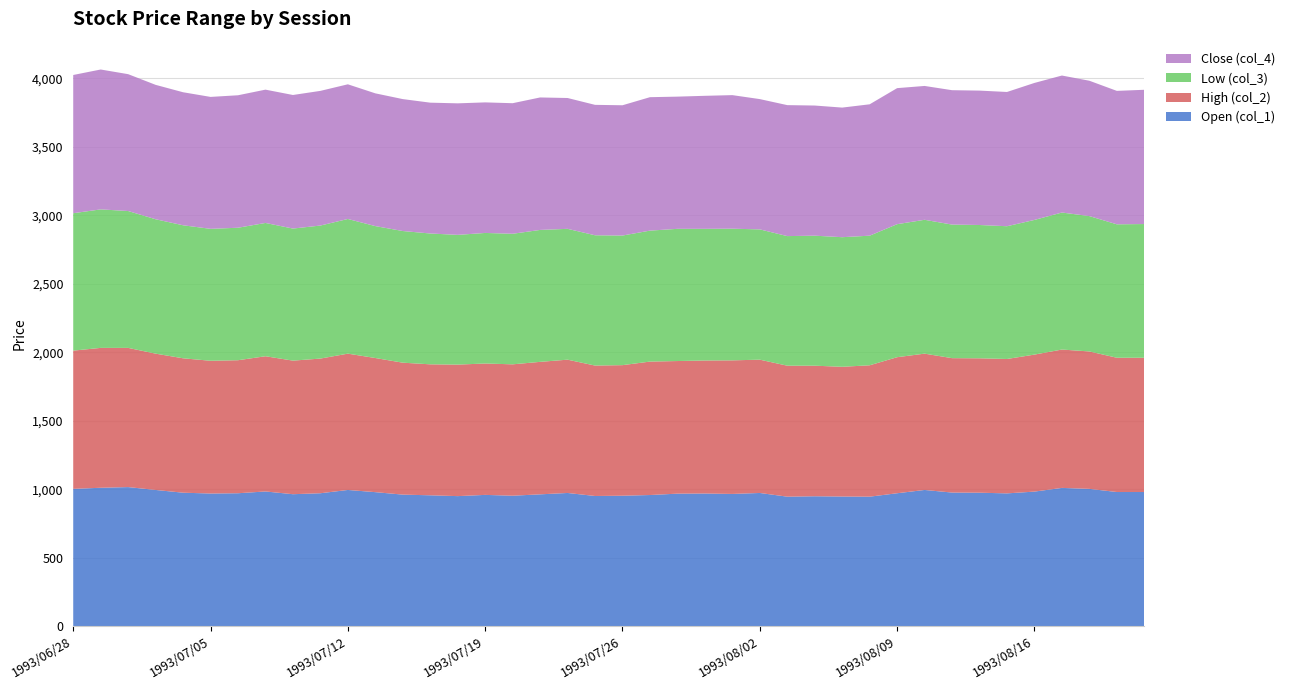

Reading right to left, list all the values displayed in this chart.

col_1: 1993/08/20=980	1993/08/19=980	1993/08/18=1003	1993/08/17=1010	1993/08/16=983	1993/08/13=970	1993/08/12=975	1993/08/11=976	1993/08/10=995	1993/08/09=971	1993/08/06=946	1993/08/05=947	1993/08/04=949	1993/08/03=946	1993/08/02=973	1993/07/30=966	1993/07/29=969	1993/07/28=968	1993/07/27=958	1993/07/26=953	1993/07/23=951	1993/07/22=973	1993/07/21=963	1993/07/20=953	1993/07/19=959	1993/07/16=950	1993/07/15=956	1993/07/14=961	1993/07/13=979	1993/07/12=995	1993/07/09=971	1993/07/08=964	1993/07/07=984	1993/07/06=971	1993/07/05=969	1993/07/02=975	1993/07/01=995	1993/06/30=1016	1993/06/29=1011	1993/06/28=1003
col_2: 1993/08/20=980	1993/08/19=980	1993/08/18=1003	1993/08/17=1010	1993/08/16=1000	1993/08/13=981	1993/08/12=981	1993/08/11=981	1993/08/10=995	1993/08/09=993	1993/08/06=959	1993/08/05=947	1993/08/04=953	1993/08/03=956	1993/08/02=973	1993/07/30=975	1993/07/29=971	1993/07/28=968	1993/07/27=974	1993/07/26=953	1993/07/23=952	1993/07/22=973	1993/07/21=967	1993/07/20=959	1993/07/19=959	1993/07/16=960	1993/07/15=956	1993/07/14=963	1993/07/13=979	1993/07/12=995	1993/07/09=983	1993/07/08=975	1993/07/07=987	1993/07/06=971	1993/07/05=969	1993/07/02=981	1993/07/01=995	1993/06/30=1016	1993/06/29=1021	1993/06/28=1009
col_3: 1993/08/20=976	1993/08/19=974	1993/08/18=988	1993/08/17=1000	1993/08/16=983	1993/08/13=969	1993/08/12=973	1993/08/11=975	1993/08/10=977	1993/08/09=971	1993/08/06=946	1993/08/05=946	1993/08/04=949	1993/08/03=946	1993/08/02=951	1993/07/30=961	1993/07/29=961	1993/07/28=965	1993/07/27=956	1993/07/26=946	1993/07/23=951	1993/07/22=955	1993/07/21=963	1993/07/20=953	1993/07/19=953	1993/07/16=947	1993/07/15=955	1993/07/14=961	1993/07/13=963	1993/07/12=983	1993/07/09=971	1993/07/08=964	1993/07/07=973	1993/07/06=967	1993/07/05=963	1993/07/02=971	1993/07/01=981	1993/06/30=999	1993/06/29=1011	1993/06/28=1003
col_4: 1993/08/20=980	1993/08/19=974	1993/08/18=988	1993/08/17=1000	1993/08/16=1000	1993/08/13=980	1993/08/12=981	1993/08/11=981	1993/08/10=977	1993/08/09=993	1993/08/06=959	1993/08/05=946	1993/08/04=950	1993/08/03=956	1993/08/02=951	1993/07/30=975	1993/07/29=971	1993/07/28=965	1993/07/27=974	1993/07/26=951	1993/07/23=952	1993/07/22=955	1993/07/21=967	1993/07/20=953	1993/07/19=953	1993/07/16=960	1993/07/15=955	1993/07/14=963	1993/07/13=969	1993/07/12=983	1993/07/09=983	1993/07/08=975	1993/07/07=973	1993/07/06=967	1993/07/05=963	1993/07/02=971	1993/07/01=981	1993/06/30=999	1993/06/29=1021	1993/06/28=1009